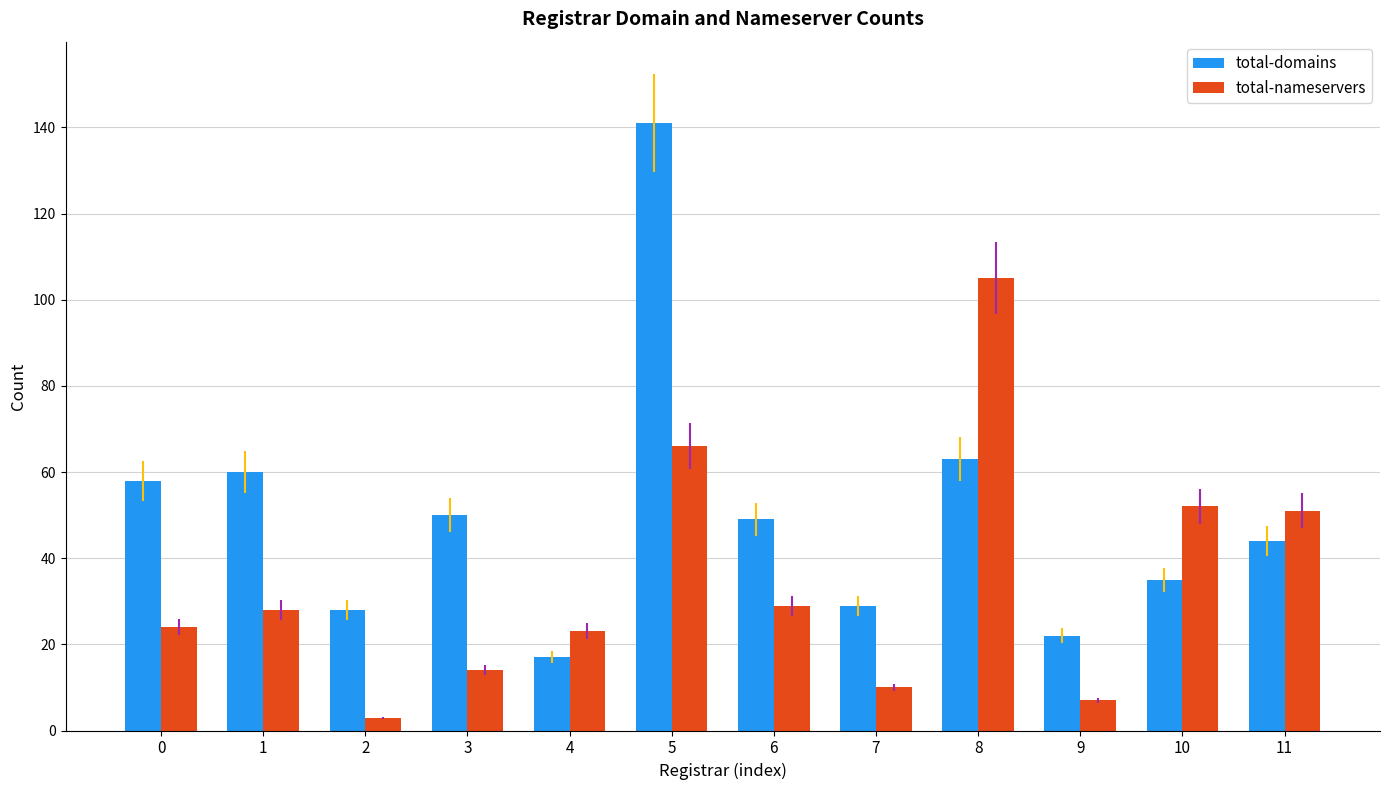

Count the number of data series in this chart.

2